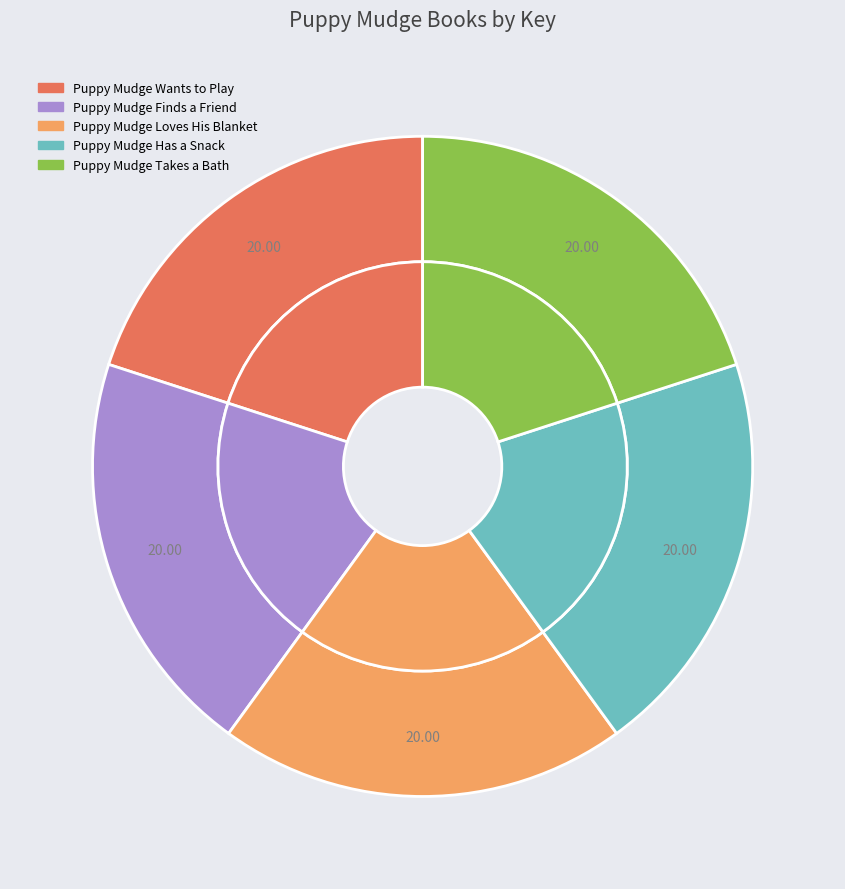

Does any single category account for the majority?

No